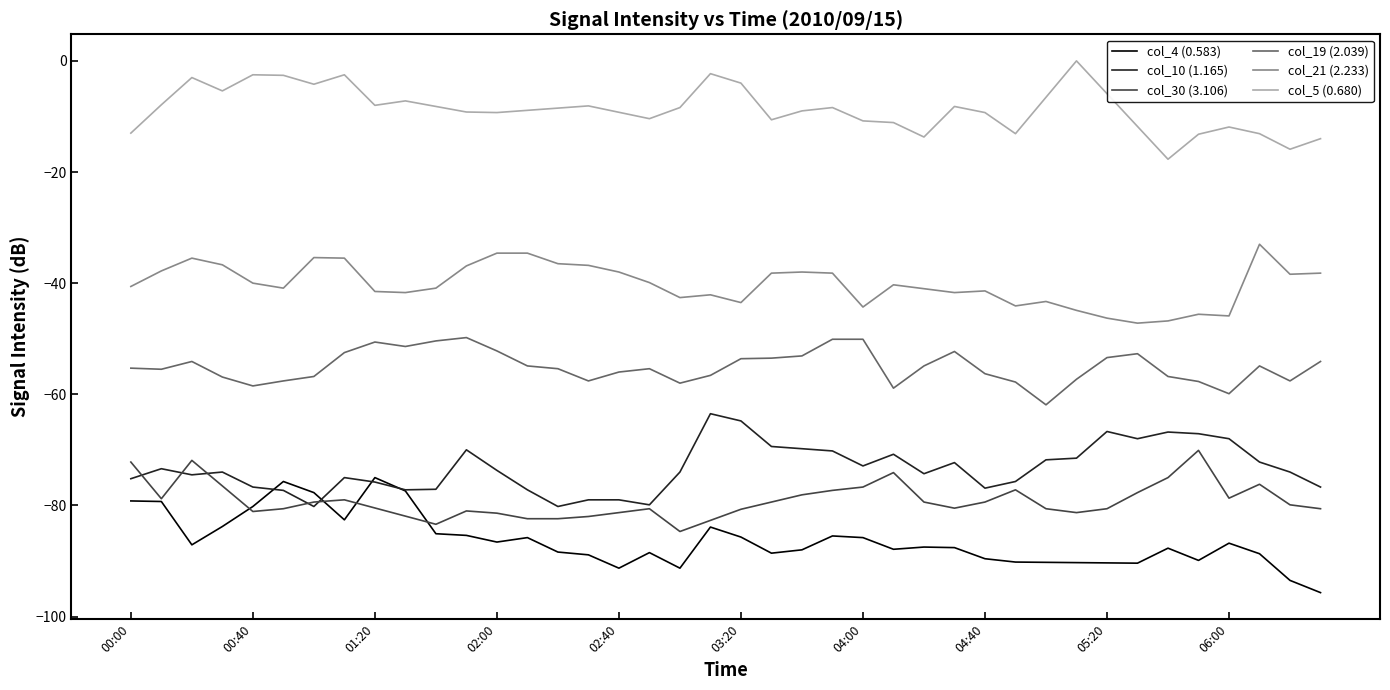

The col_19 (2.039) series shows -23.6 at 2010/09/15 00:10. True or false?

False